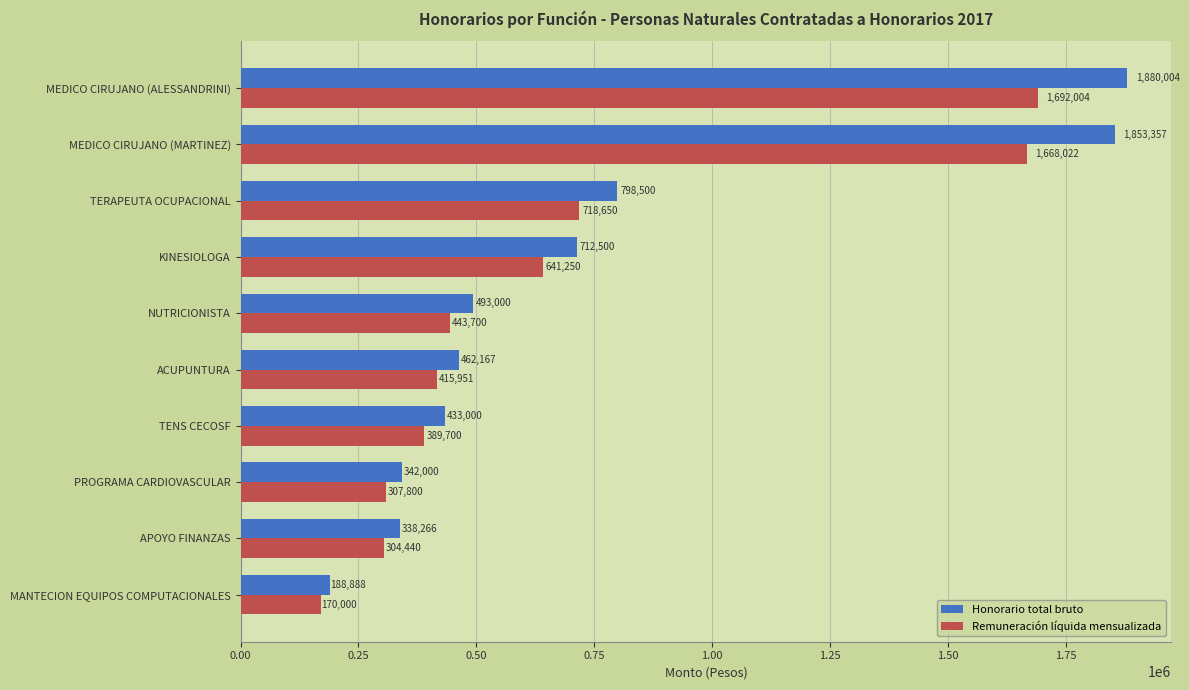

Which series has the widest spread of values?

Honorario total bruto